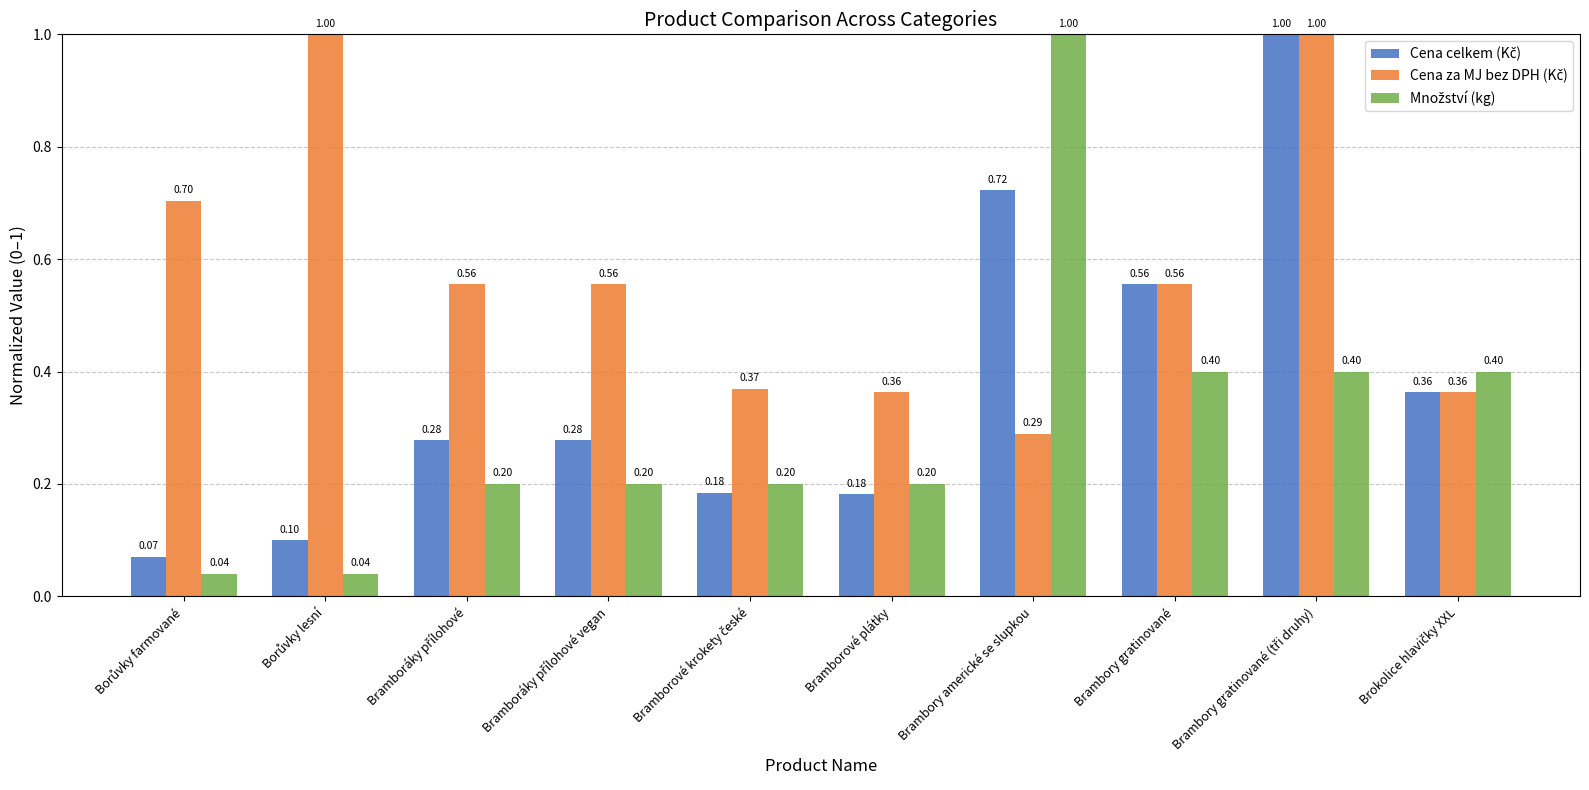

At how many categories does at least one series exceed 0?

10